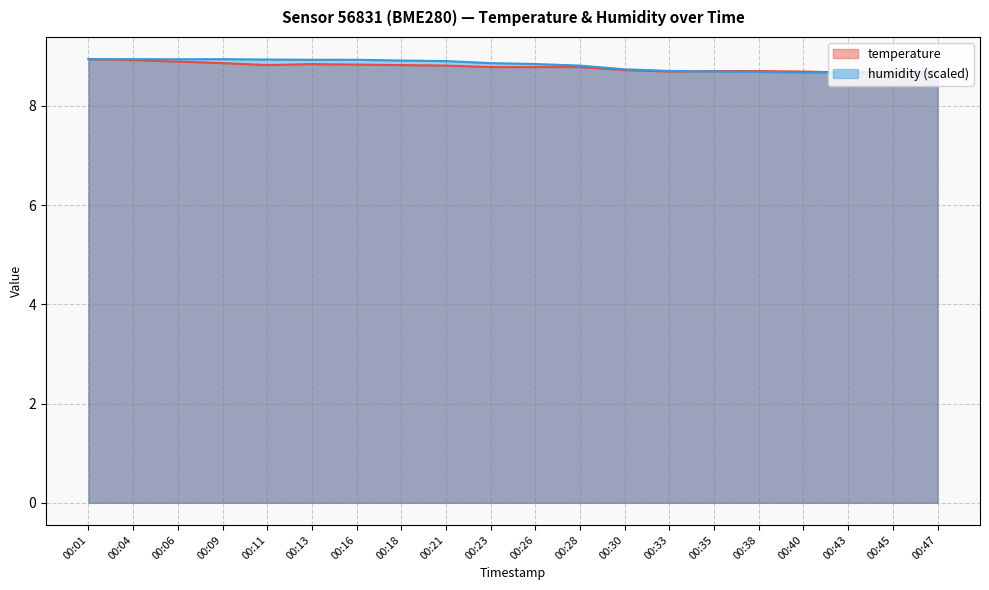

In temperature, how many points are higher than both neighbors (excluding endpoints)?

1